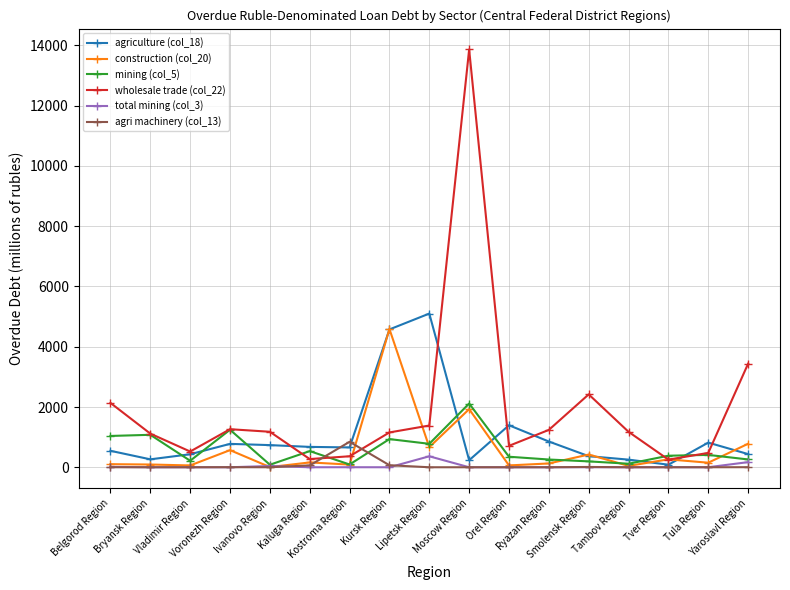

What position from the right is Kostroma Region?

11